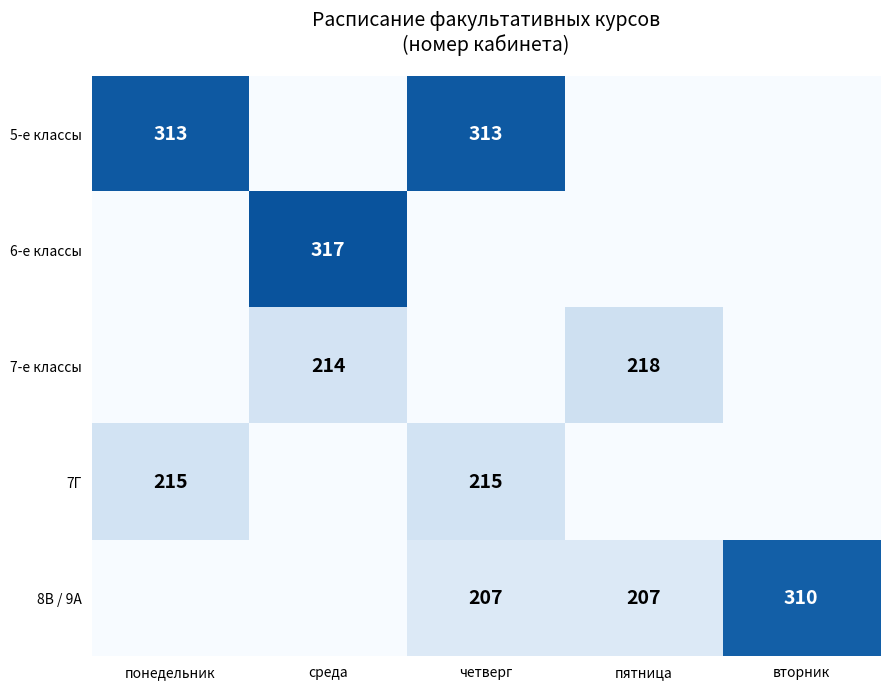

The 7Г series shows 215 at четверг. True or false?

True